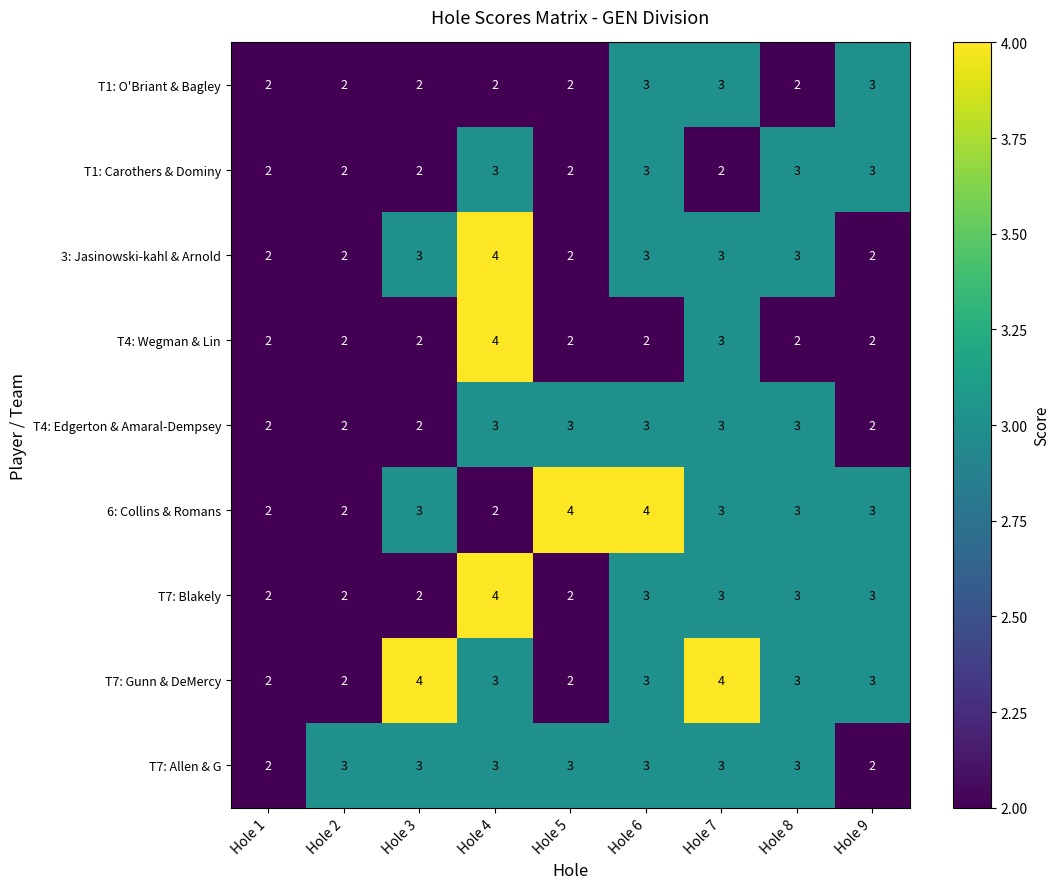

What is the highest value of the T7: Blakely series?

4